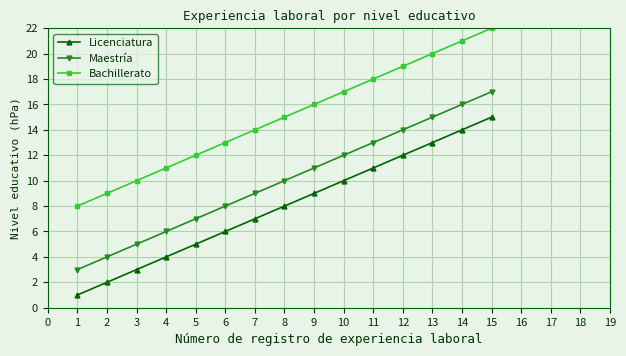

True or false: Bachillerato and Licenciatura intersect in this chart.

False